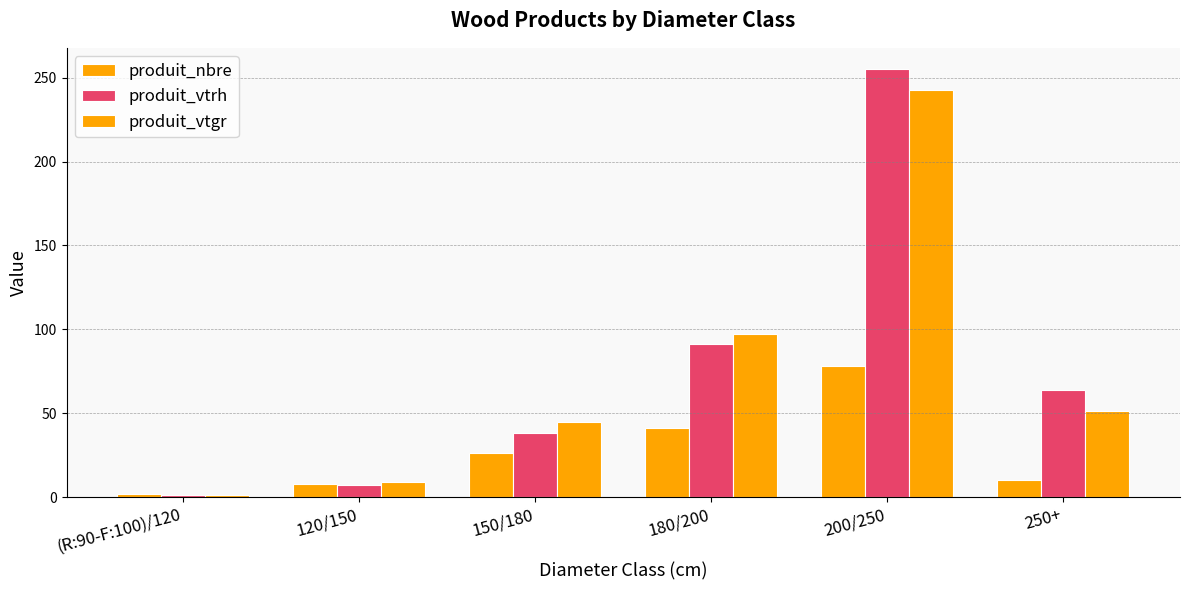

Does the chart contain stacked bars?

No